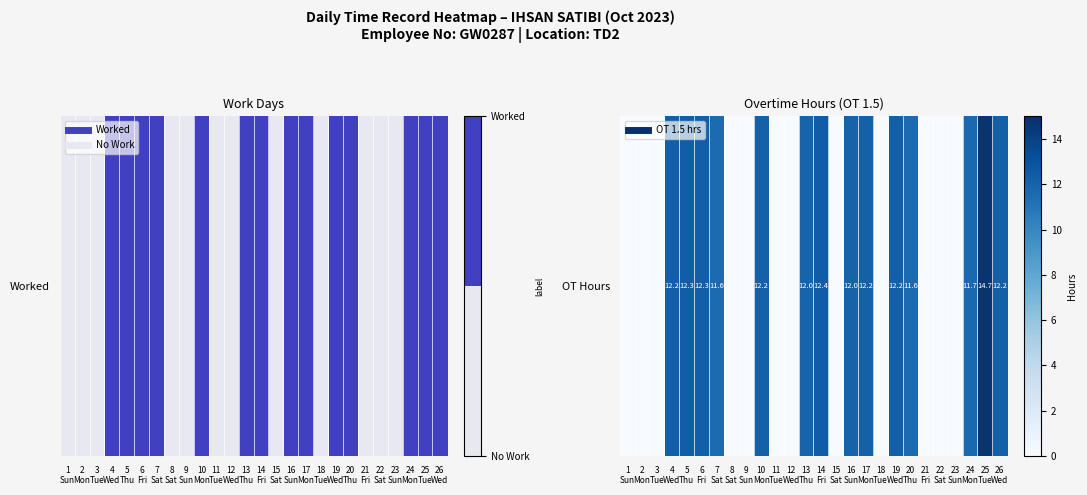

What is the difference between the second highest and second lowest values?

12.4